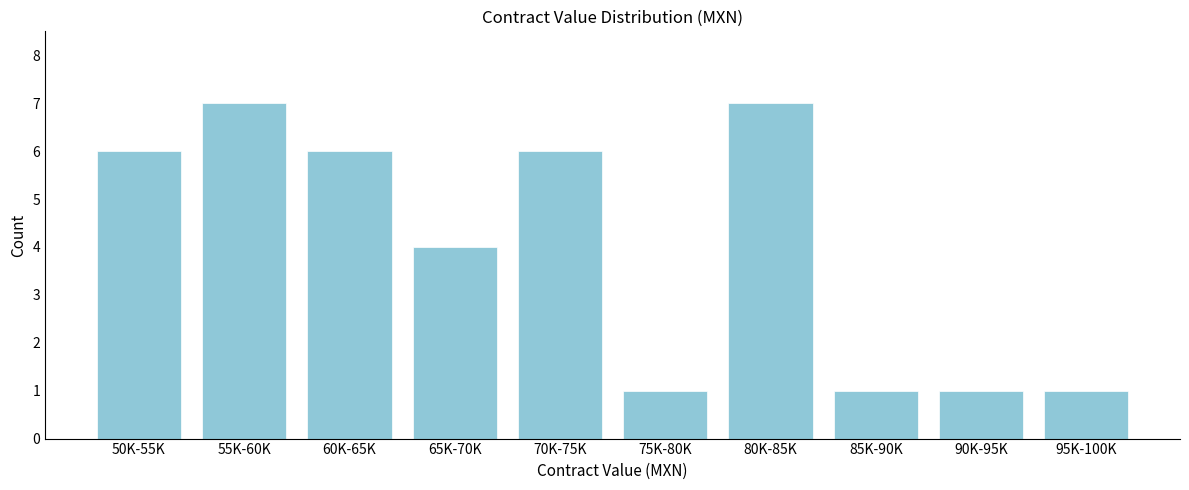

Reading left to right, list all the values displayed in this chart.

6	7	6	4	6	1	7	1	1	1